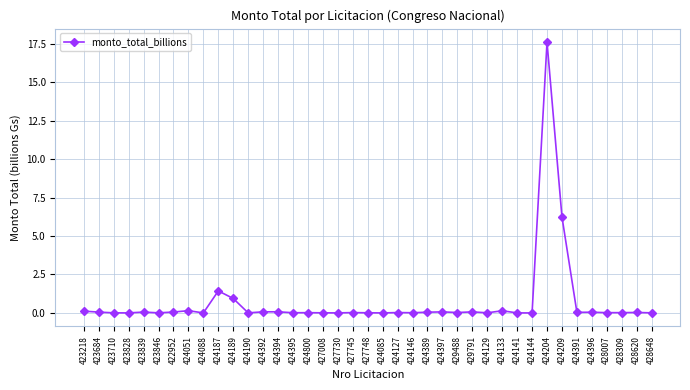

What is the difference between the second highest and second lowest values?

6.2